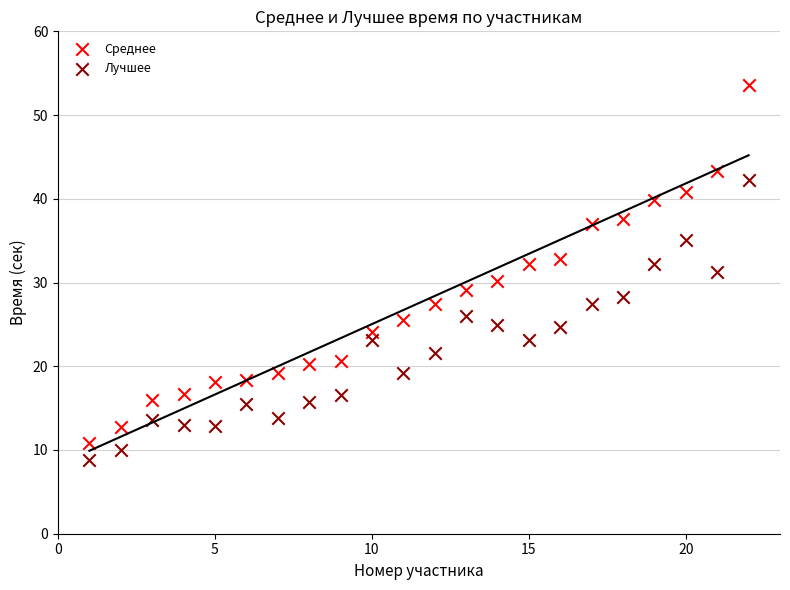

Which series contains the lowest Y value?

Лучшее